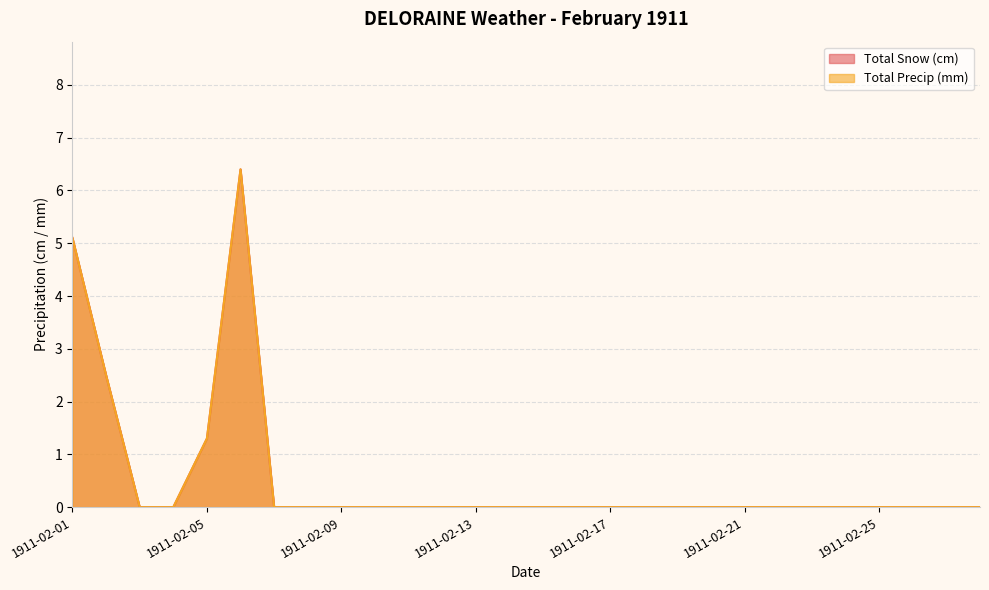

Reading left to right, what are all the values shown in this chart?

Total Snow (cm): 5.1	2.5	0.0	0.0	1.3	6.4	0.0	0.0	0.0	0.0	0.0	0.0	0.0	0.0	0.0	0.0	0.0	0.0	0.0	0.0	0.0	0.0	0.0	0.0	0.0	0.0	0.0	0.0
Total Precip (mm): 5.1	2.5	0.0	0.0	1.3	6.4	0.0	0.0	0.0	0.0	0.0	0.0	0.0	0.0	0.0	0.0	0.0	0.0	0.0	0.0	0.0	0.0	0.0	0.0	0.0	0.0	0.0	0.0